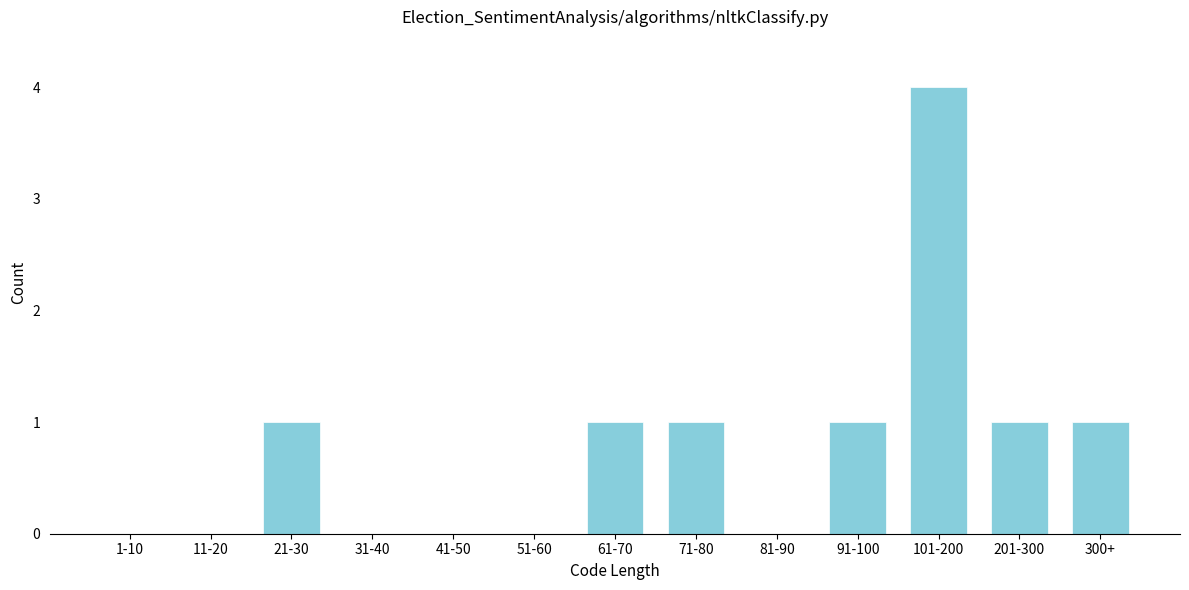

Reading right to left, extract all data points from this chart.

300+=1	201-300=1	101-200=4	91-100=1	81-90=0	71-80=1	61-70=1	51-60=0	41-50=0	31-40=0	21-30=1	11-20=0	1-10=0